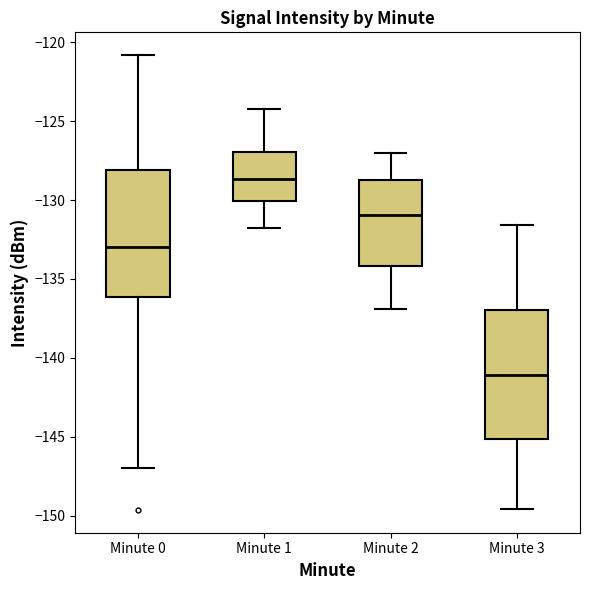

Where does the lower whisker of the box for Minute 3 end on the y-axis? The values are not printed on the chart, so give them approximately, as read against the axis.

-149.5